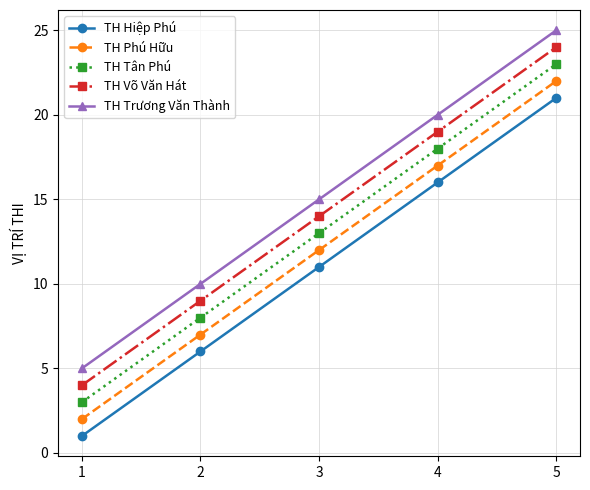

Is this an area chart (filled region under the line)?

No